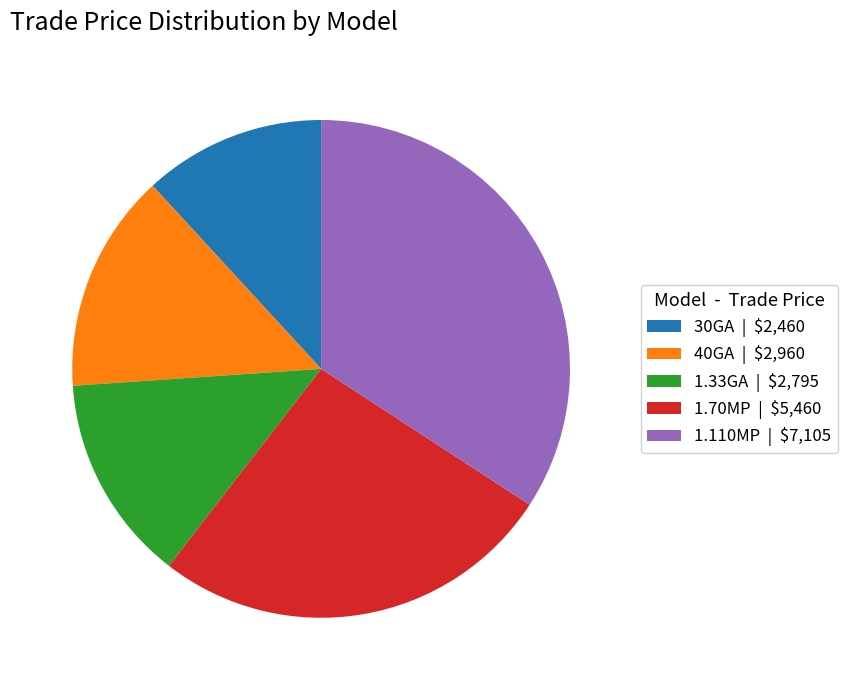

Does 40GA | $2,960 represent more than half of the total?

No